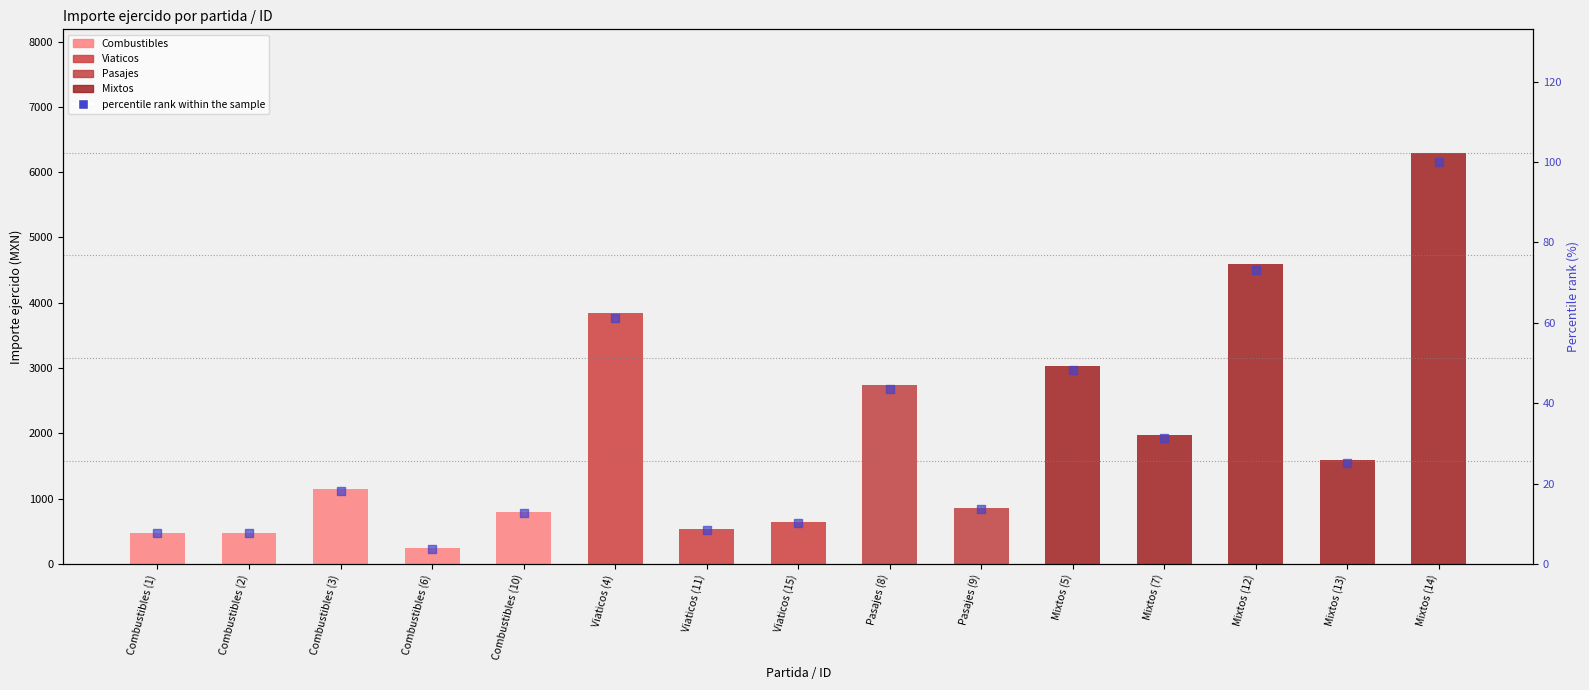

Which has a higher value, Combustibles (6) or Mixtos (7)?

Mixtos (7)